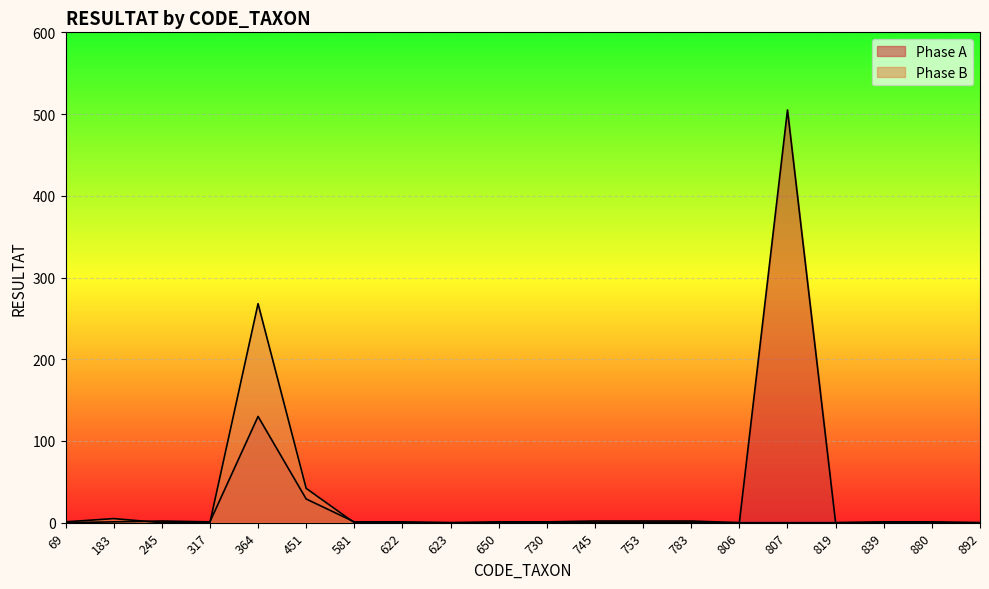

Is it true that Phase B equals 1 at 69?

True